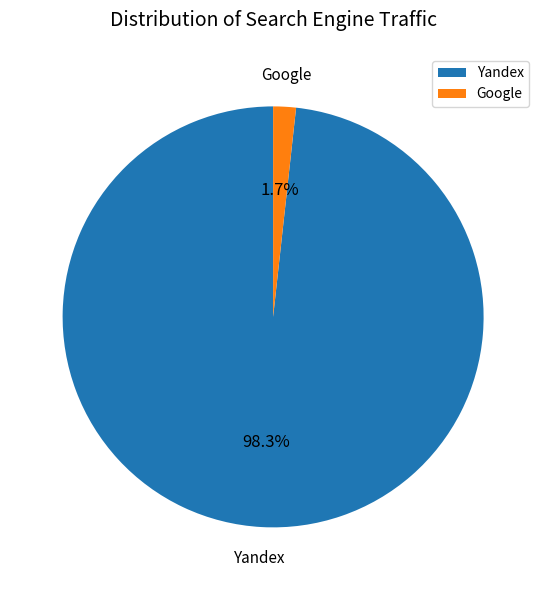

How many slices are in this pie chart?

2